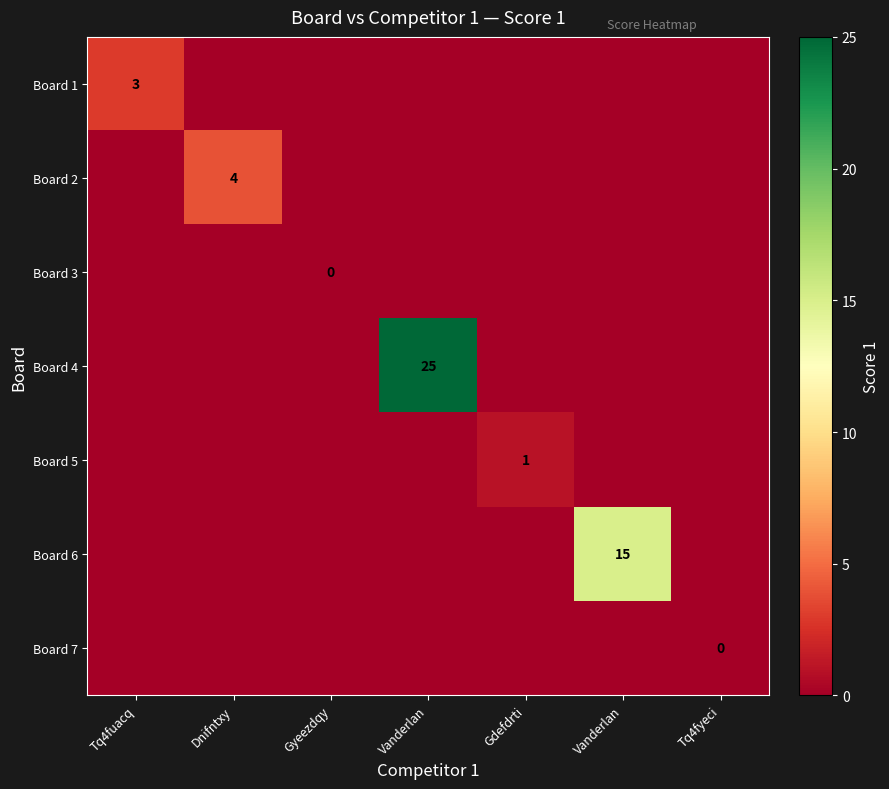

At Vanderlan, list the series in order from largest to smallest.

Board 4, Board 1, Board 2, Board 3, Board 5, Board 6, Board 7